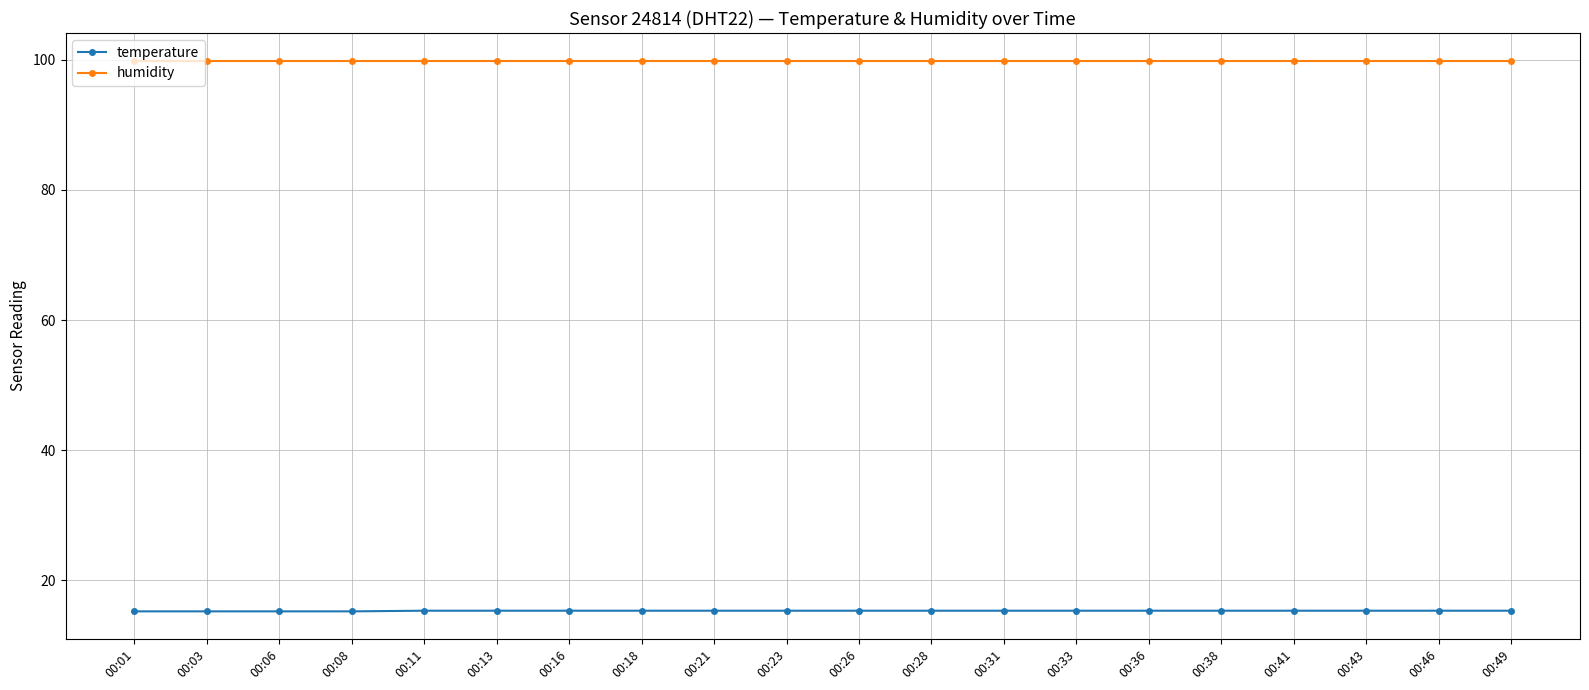

True or false: temperature and humidity intersect in this chart.

False